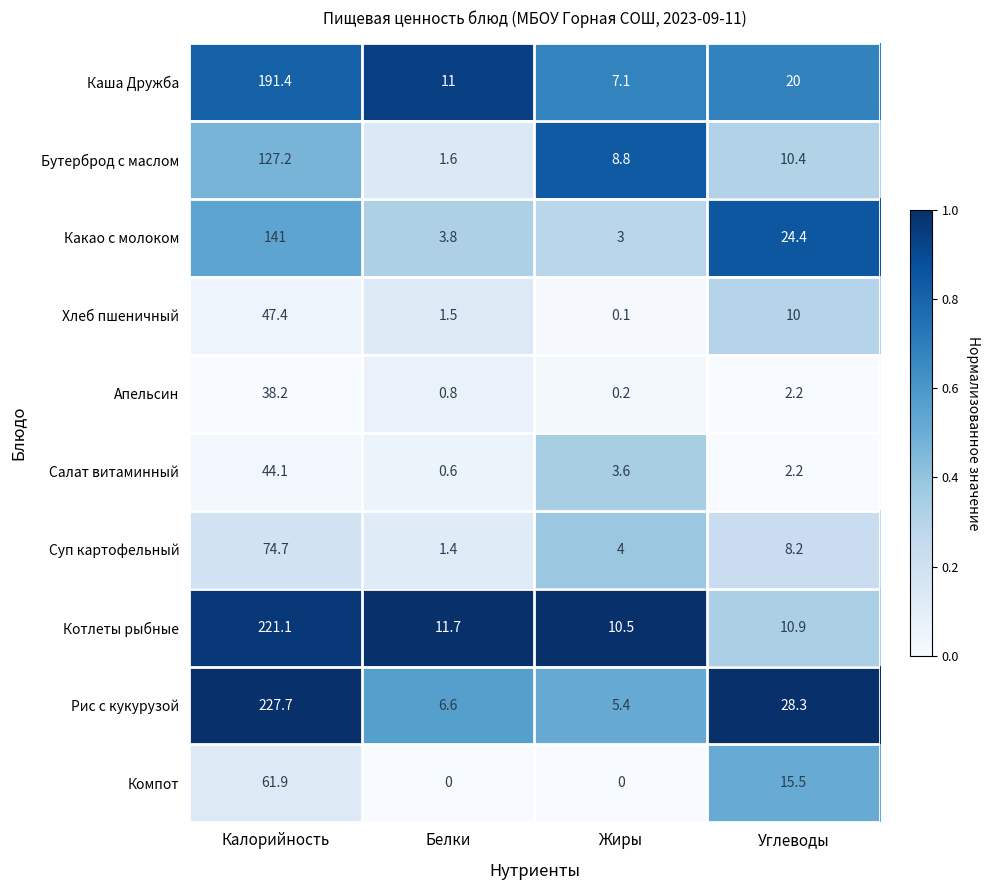

At which category is the sum across all series the highest?

Калорийность